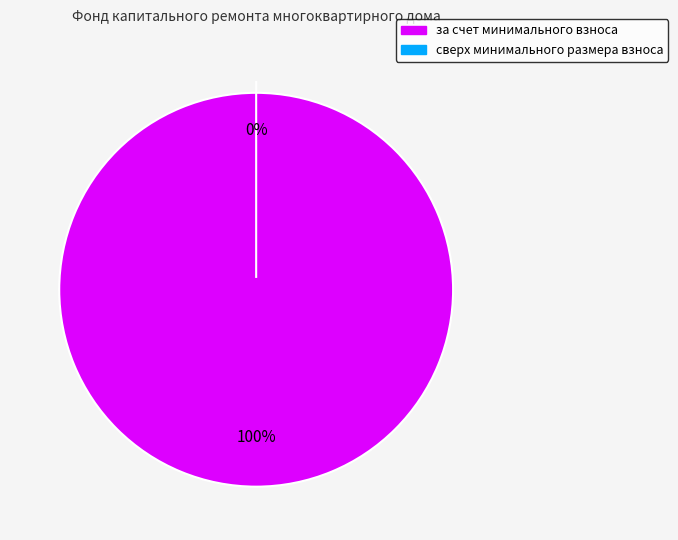

Is it true that за счет минимального взноса is 99% of the pie?

False